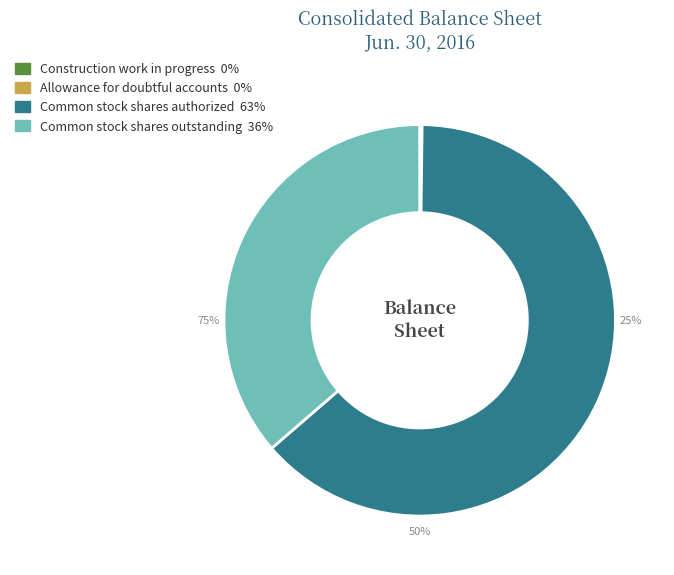

True or false: Allowance for doubtful accounts accounts for 0% of the total.

True